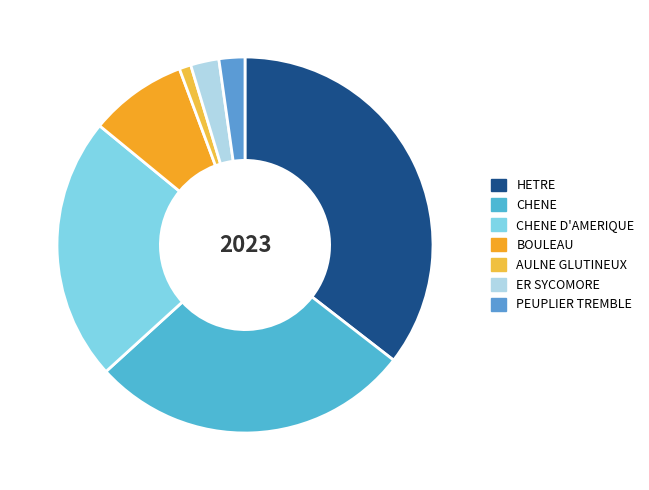

Is there a majority slice in this chart?

No